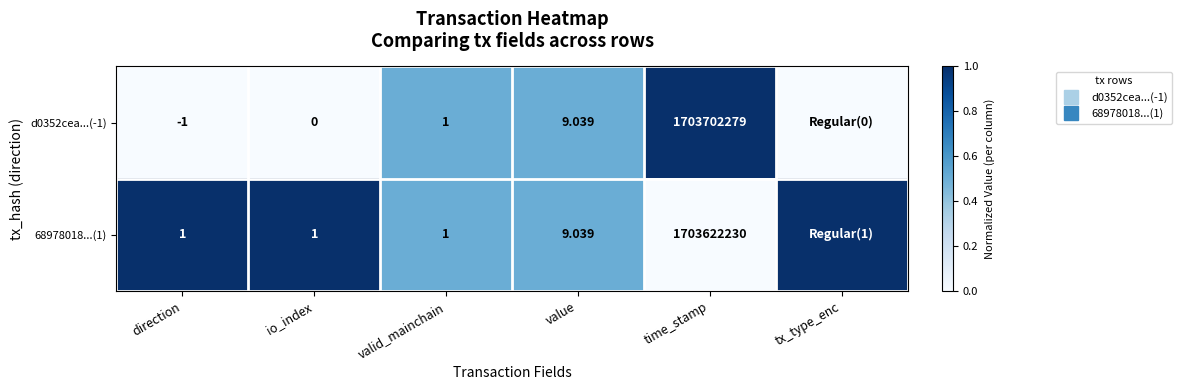

At valid_mainchain, list the series in order from smallest to largest.

d0352cea...(-1), 68978018...(1)